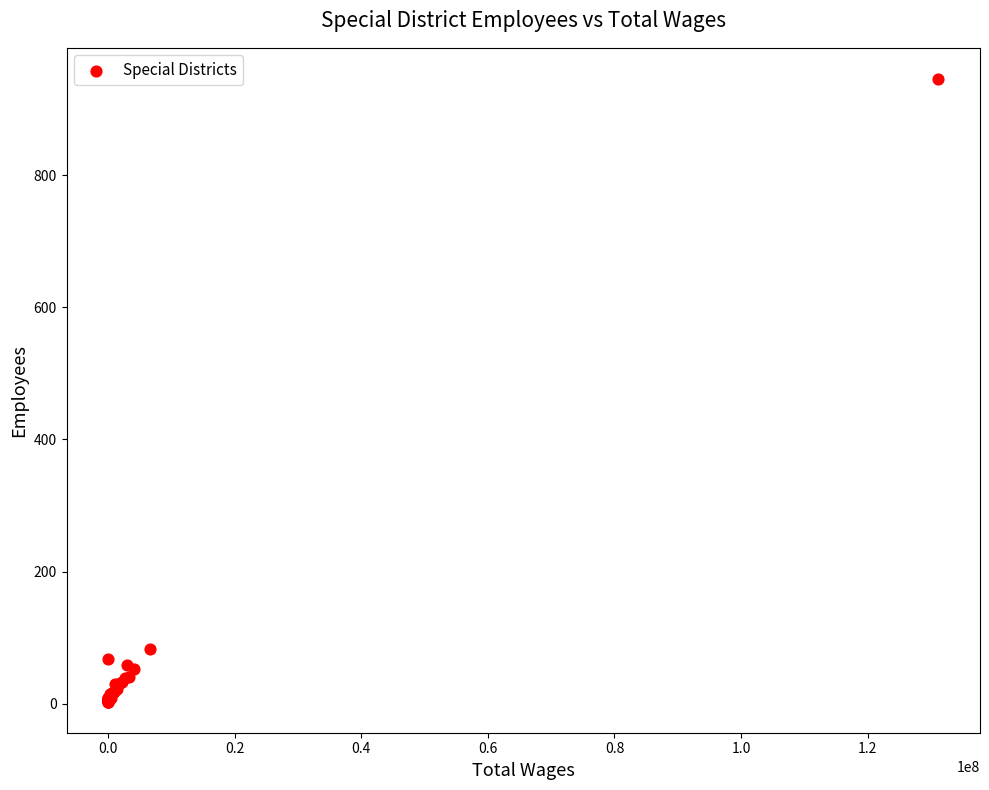

What Y value in the scatter plot is closest to 474?

83